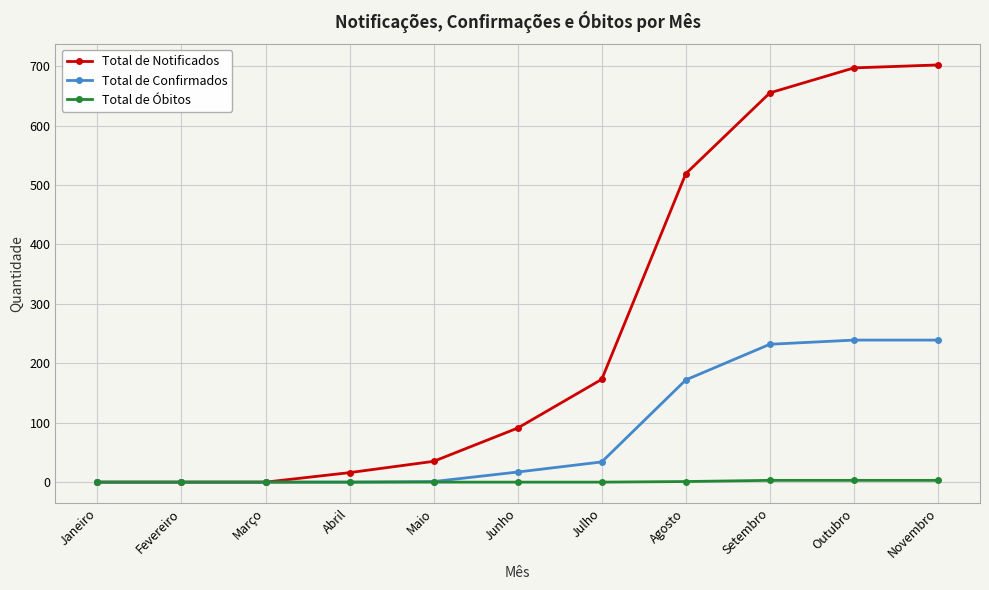

What is the value of the Total de Óbitos point at the 10th from the left?

3